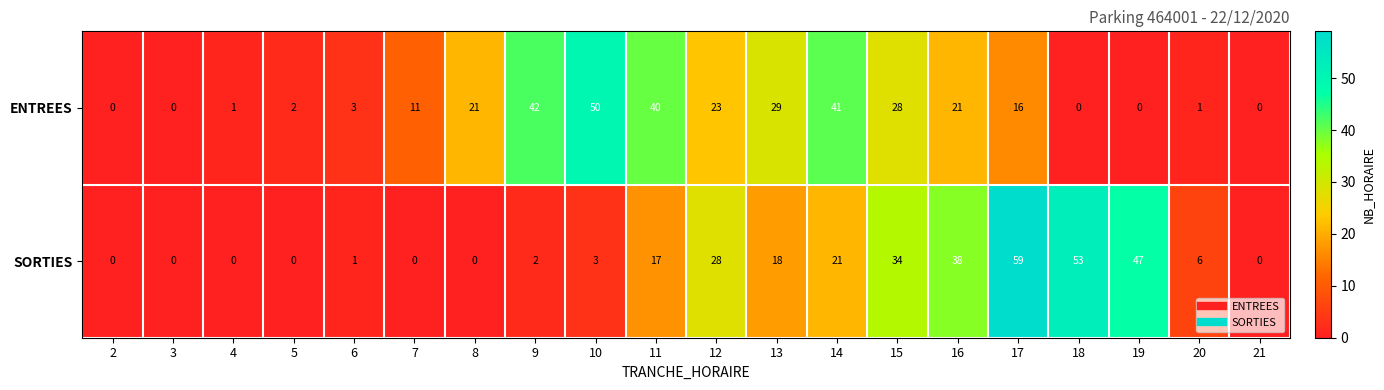

What is the difference between the maximum and minimum values in the ENTREES series?

50